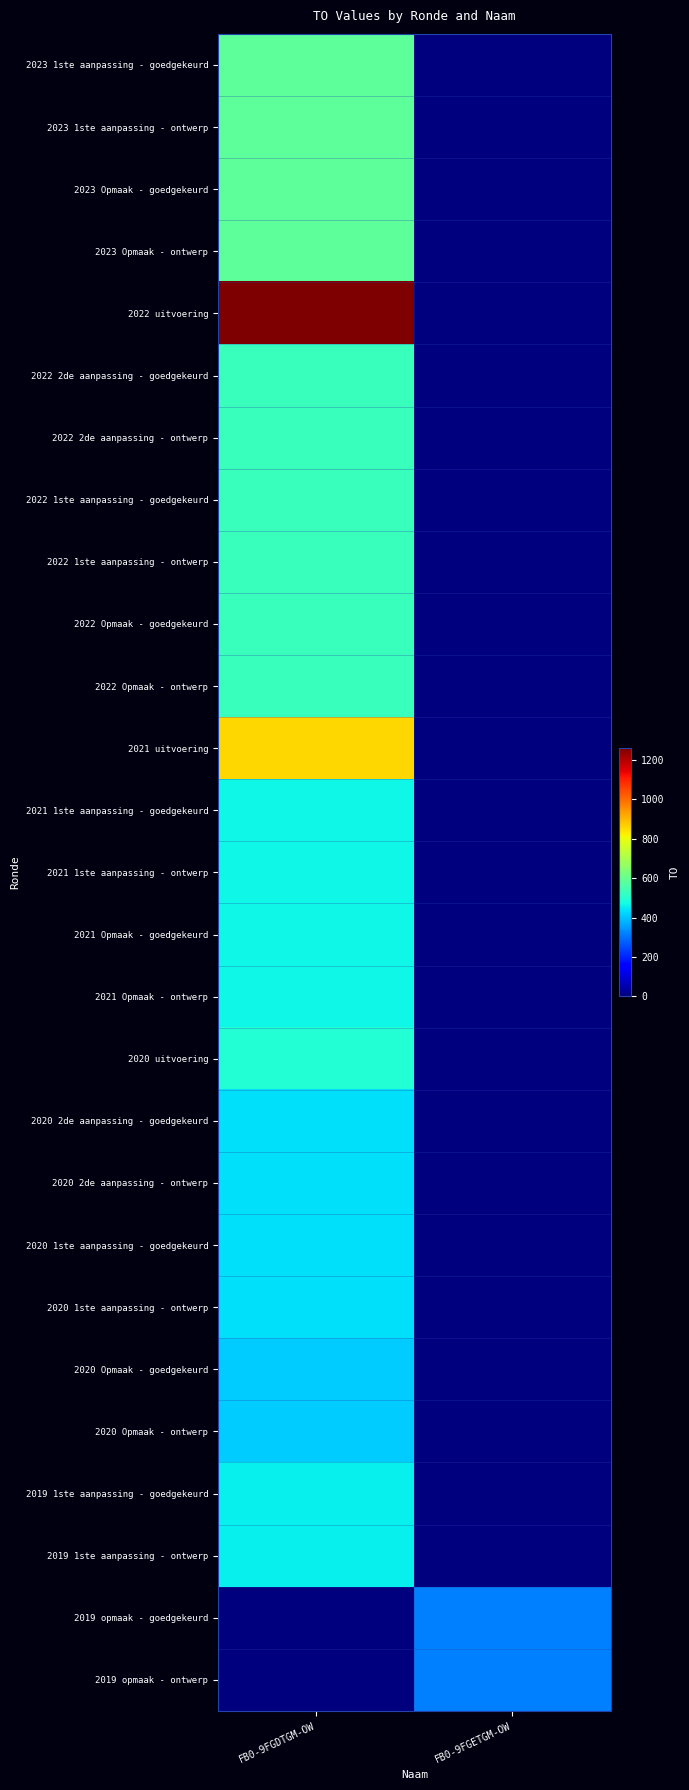

List the series in order of their peak value, highest first.

2022 uitvoering, 2021 uitvoering, 2023 1ste aanpassing - goedgekeurd, 2023 1ste aanpassing - ontwerp, 2023 Opmaak - goedgekeurd, 2023 Opmaak - ontwerp, 2022 2de aanpassing - goedgekeurd, 2022 2de aanpassing - ontwerp, 2022 1ste aanpassing - goedgekeurd, 2022 1ste aanpassing - ontwerp, 2022 Opmaak - goedgekeurd, 2022 Opmaak - ontwerp, 2020 uitvoering, 2021 1ste aanpassing - goedgekeurd, 2021 1ste aanpassing - ontwerp, 2021 Opmaak - goedgekeurd, 2021 Opmaak - ontwerp, 2019 1ste aanpassing - goedgekeurd, 2019 1ste aanpassing - ontwerp, 2020 2de aanpassing - goedgekeurd, 2020 2de aanpassing - ontwerp, 2020 1ste aanpassing - goedgekeurd, 2020 1ste aanpassing - ontwerp, 2020 Opmaak - goedgekeurd, 2020 Opmaak - ontwerp, 2019 opmaak - goedgekeurd, 2019 opmaak - ontwerp